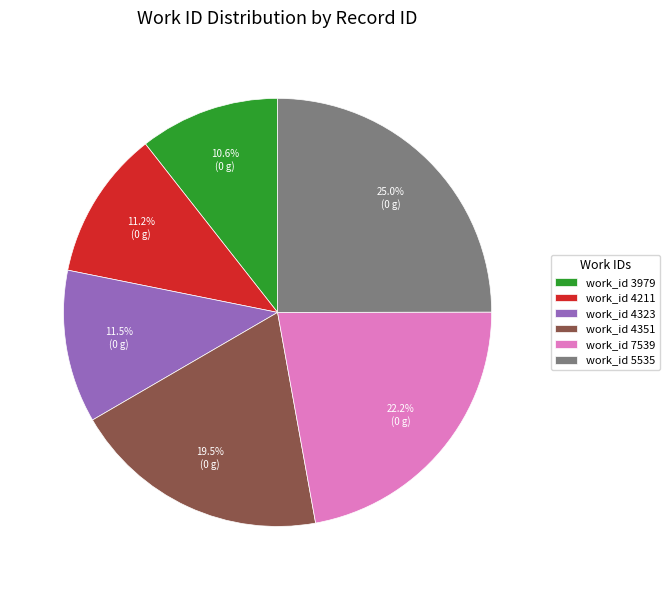

Between work_id 5535 and work_id 4351, which is larger?

work_id 5535